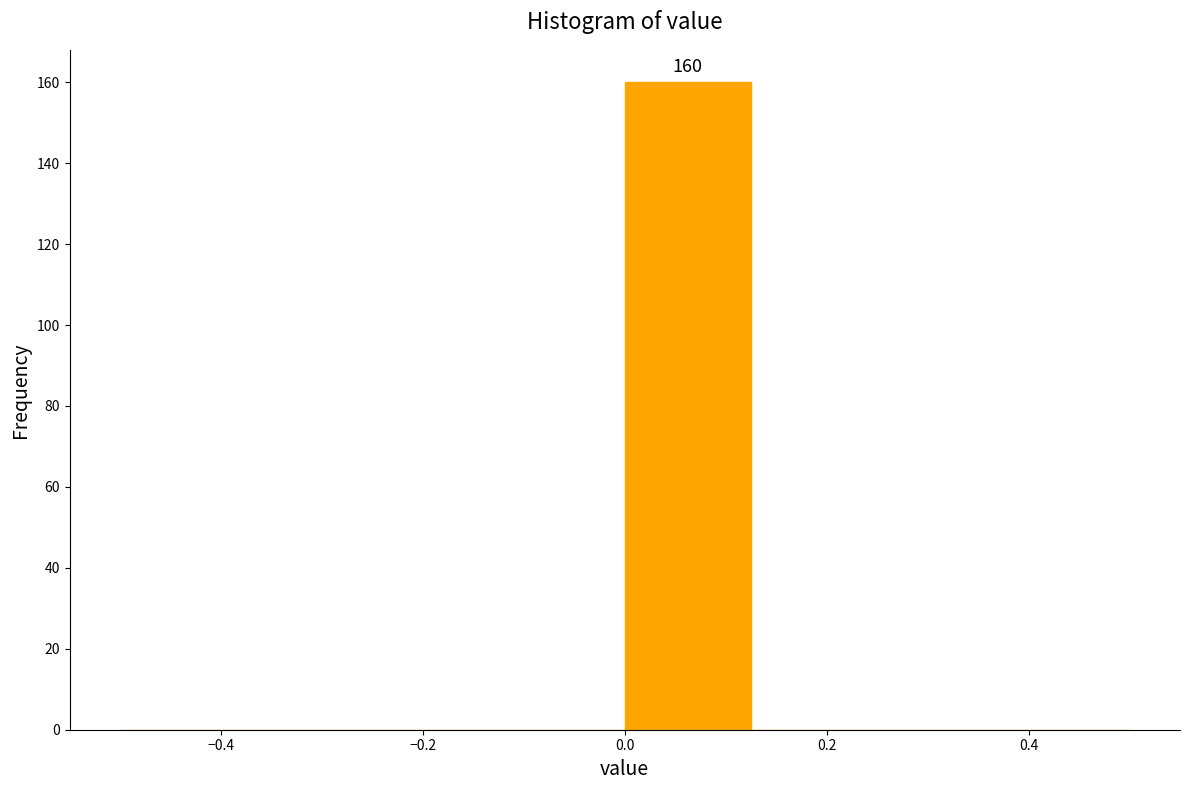

Which range on the x-axis has the tallest bar?

0.000 to 0.125